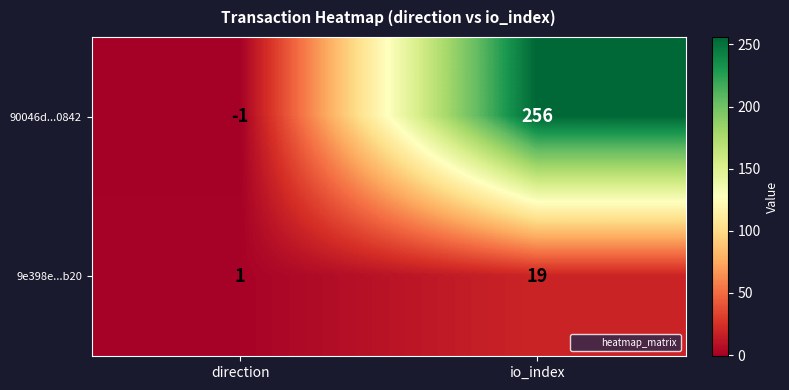

Reading left to right, list all the values displayed in this chart.

90046d...0842: direction=-1	io_index=256
9e398e...b20: direction=1	io_index=19